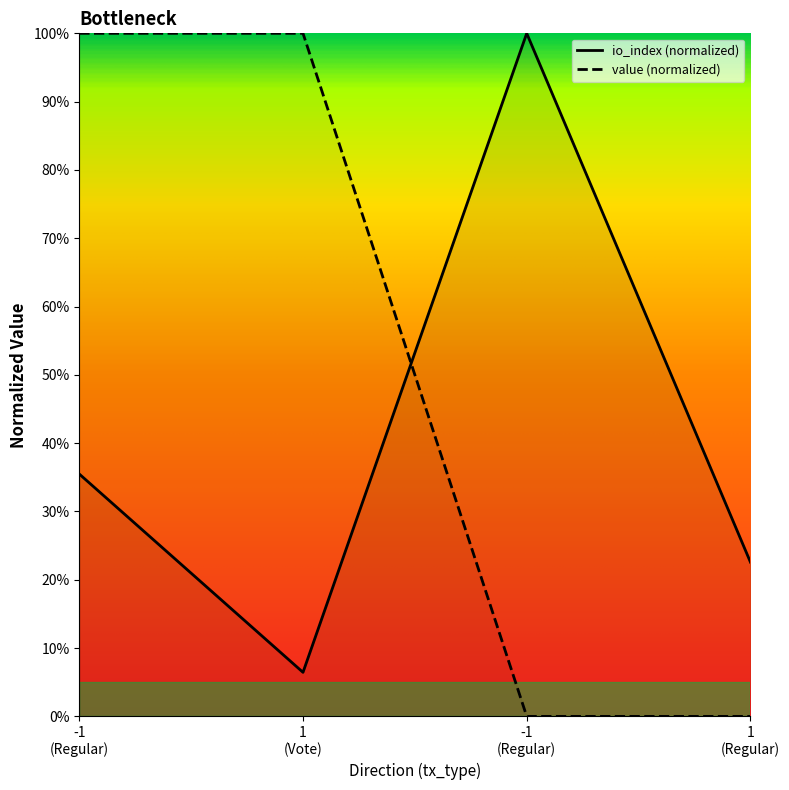

Rank the series by their average value, from lowest to highest.

io_index (normalized), value (normalized)